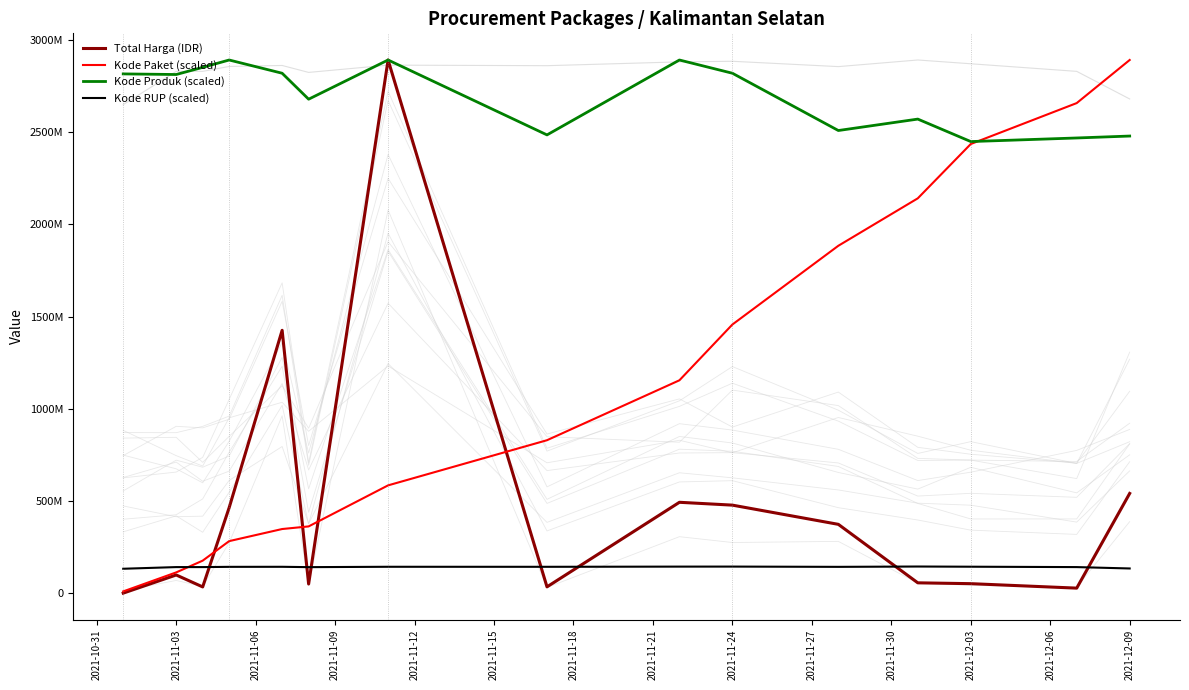

Rank the series by their maximum value, from lowest to highest.

Kode RUP (scaled), Total Harga (IDR), Kode Paket (scaled), Kode Produk (scaled)